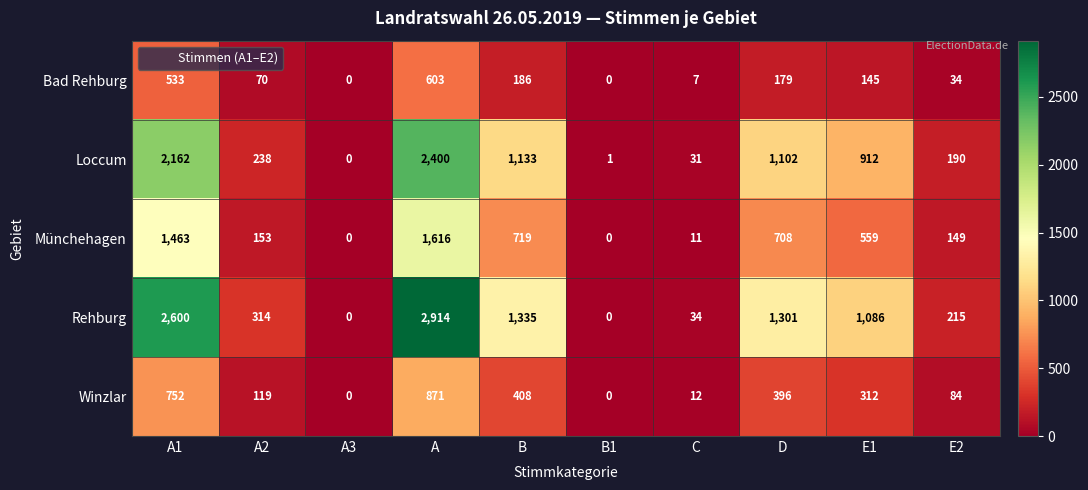

How many data points does each series have?

10